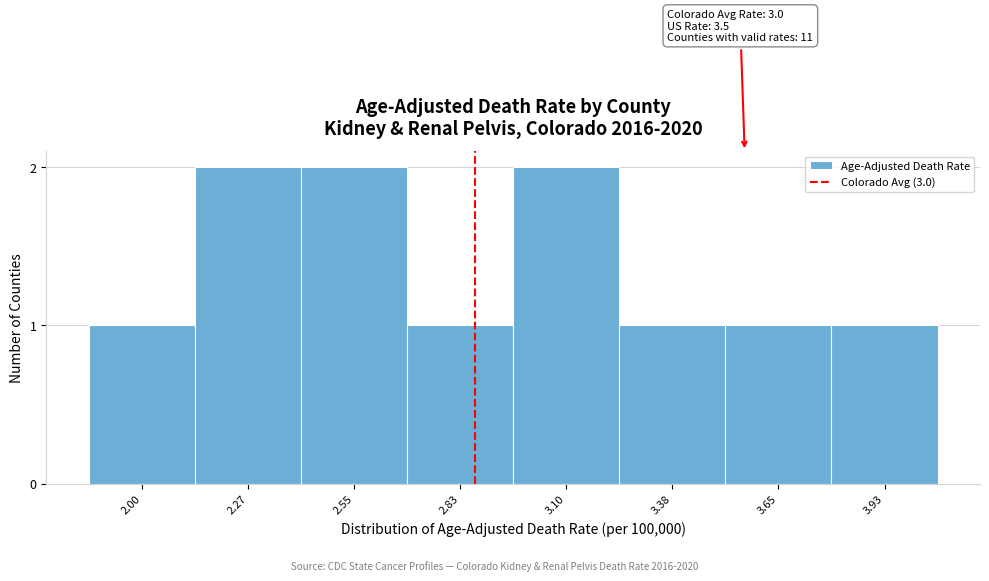

Reading left to right, transcribe all the data shown in this chart.

2.00=1	2.27=2	2.55=2	2.83=1	3.10=2	3.38=1	3.65=1	3.93=1